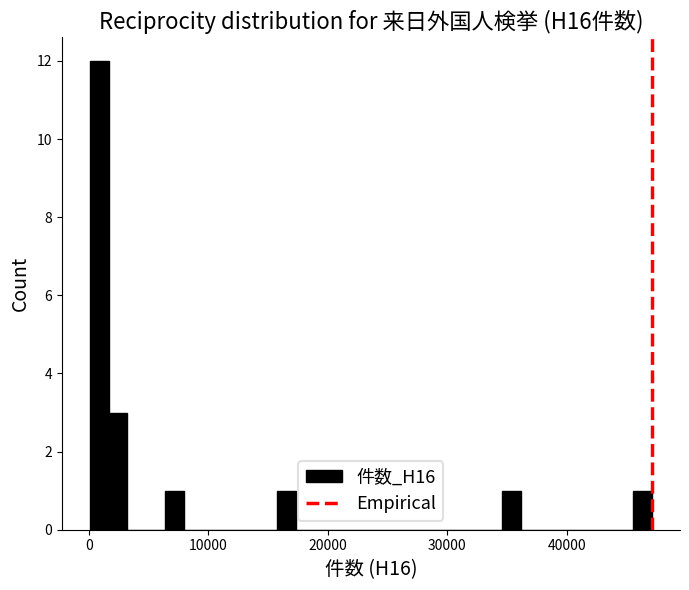

Around what value on the x-axis is the tallest bar? Give the approximate position of its centre, as read against the axis.

1000